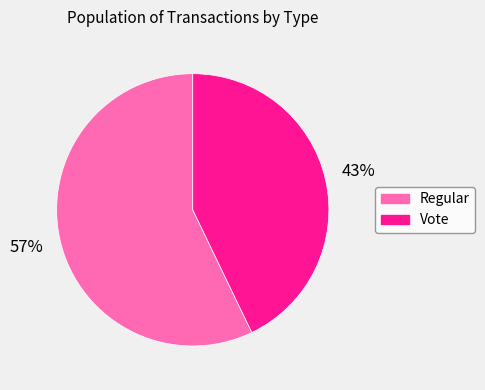

Rank the categories by value from highest to lowest.

Regular, Vote